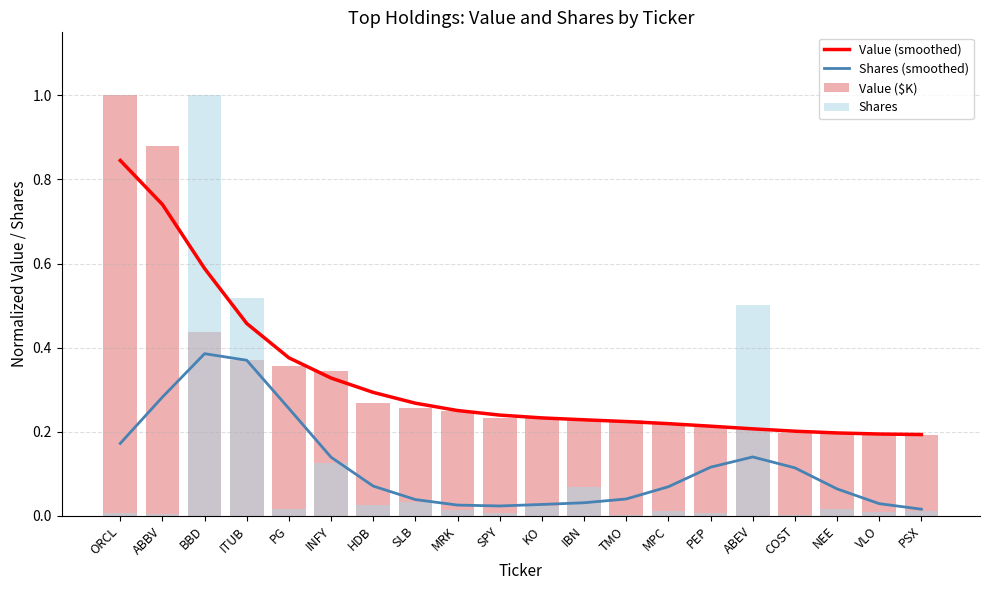

Does the chart contain stacked bars?

No